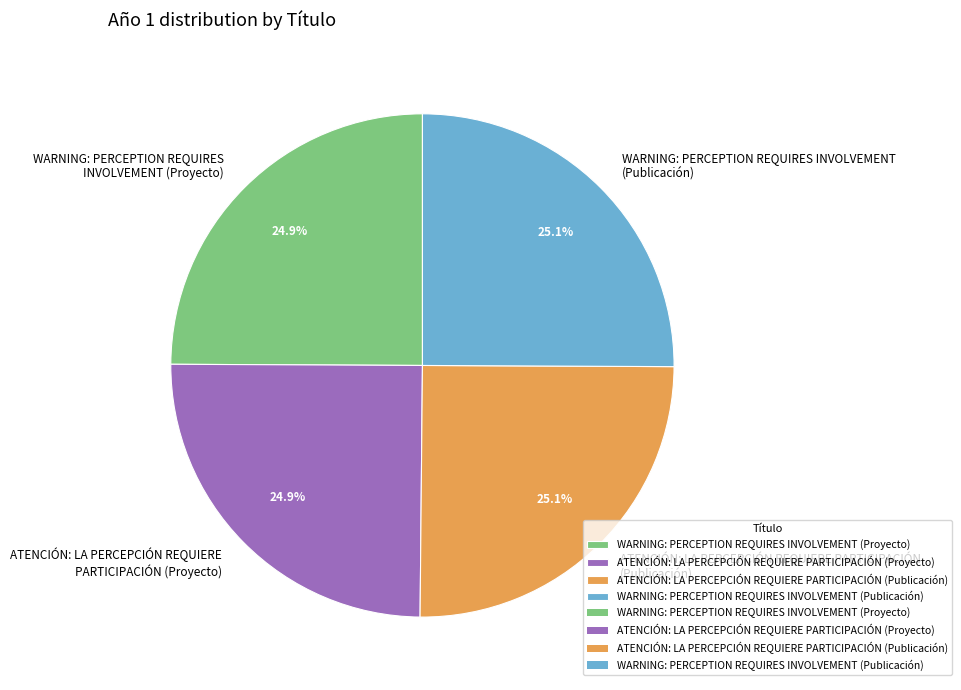

What percentage is NOT represented by ATENCIÓN: LA PERCEPCIÓN REQUIERE PARTICIPACIÓN (Publicación)?

74.9%